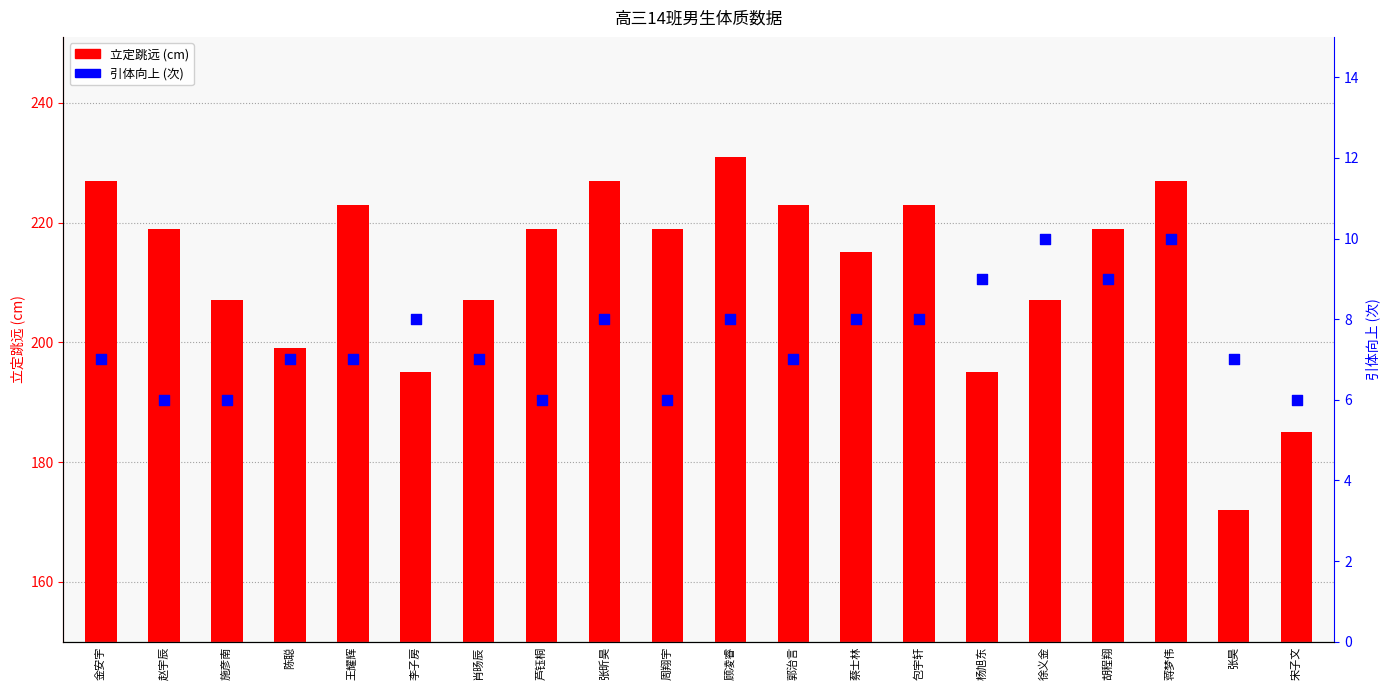

Which series has the largest total across all categories?

立定跳远